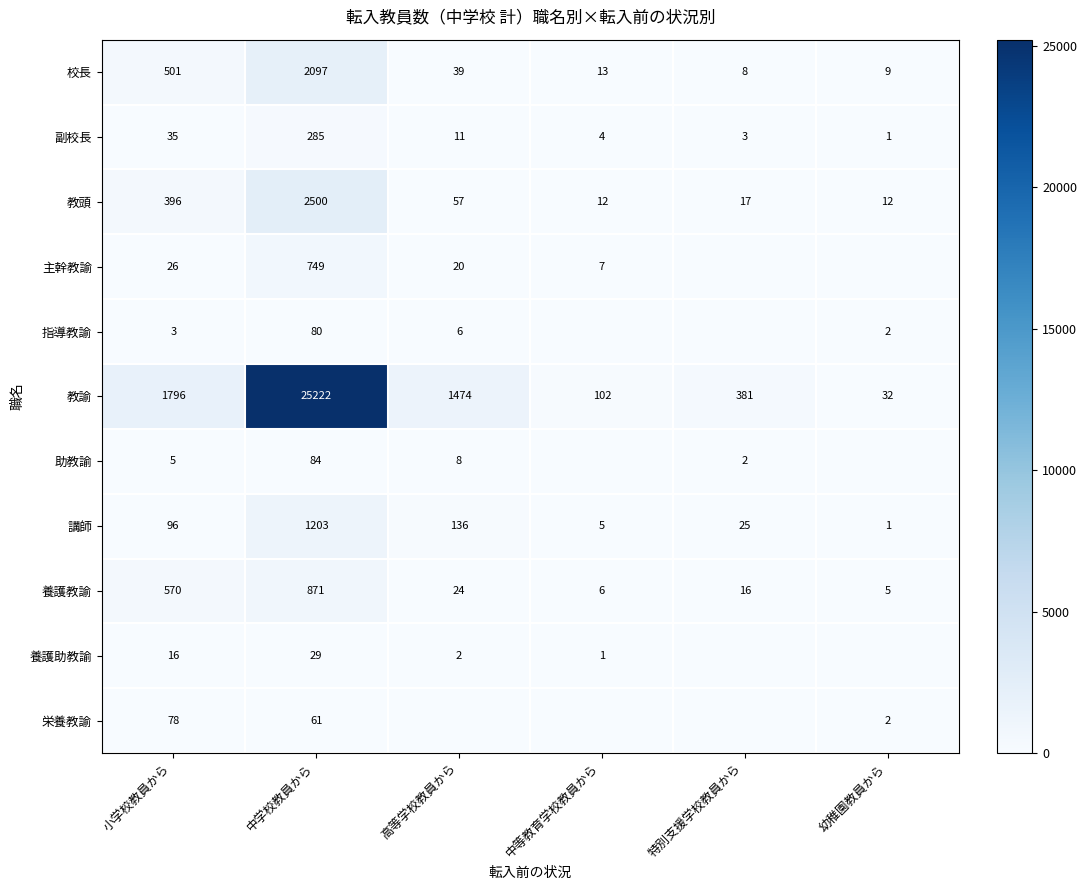

Is the value of 副校長 at 特別支援学校教員から greater than the value of 校長 at 中学校教員から?

No